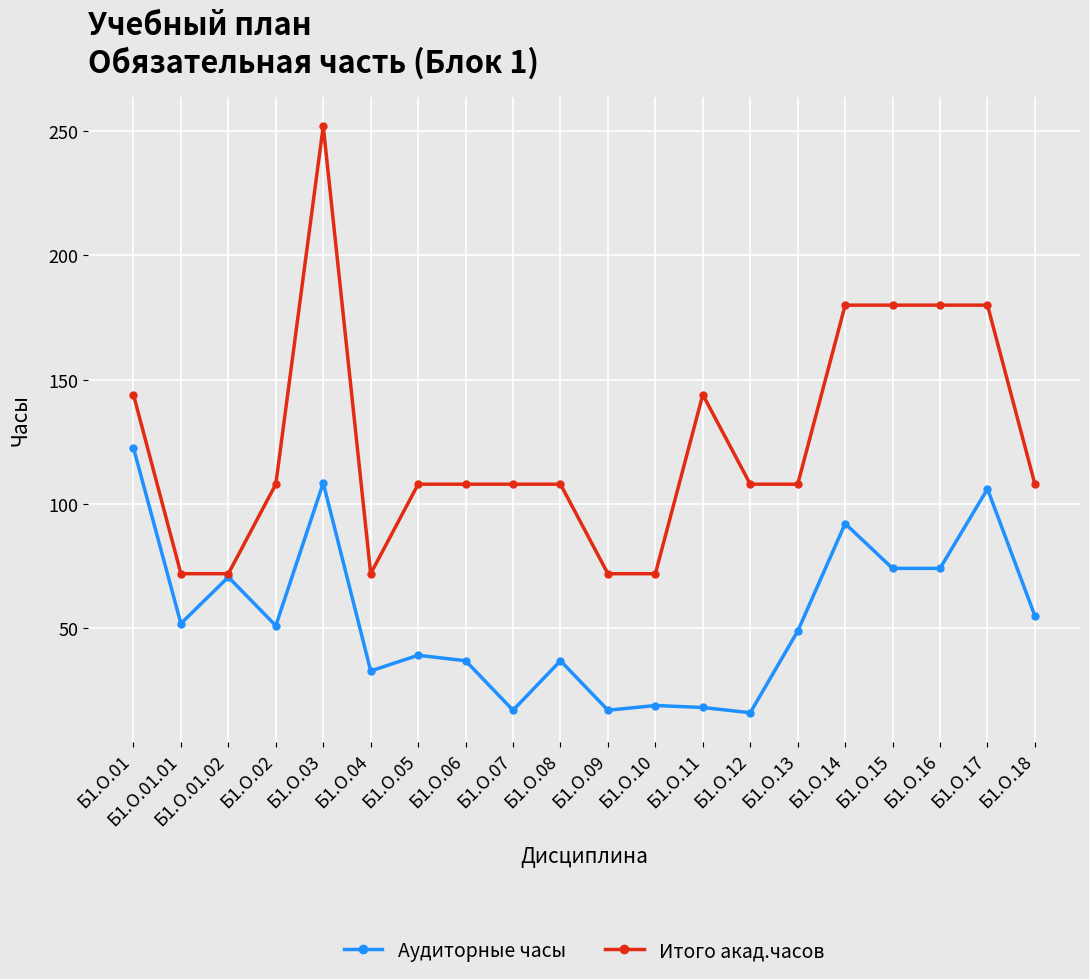

Which series has the largest total across all categories?

Итого акад.часов